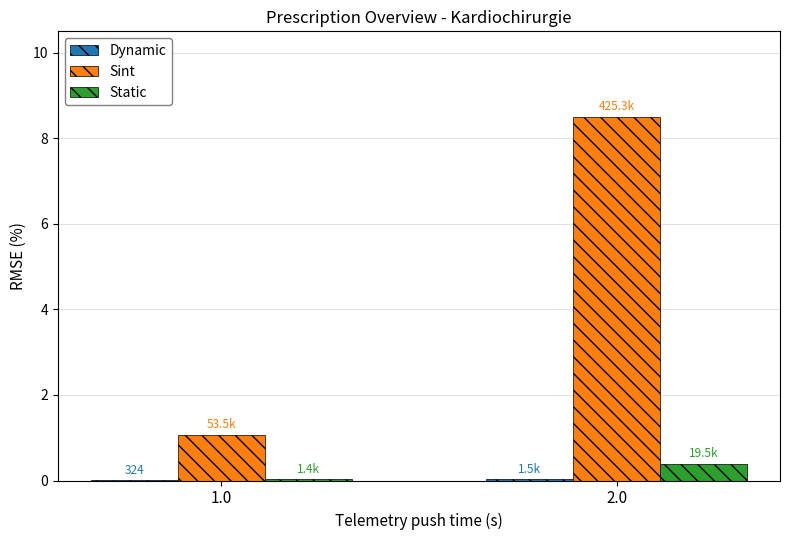

At which category is the sum across all series the highest?

2.0